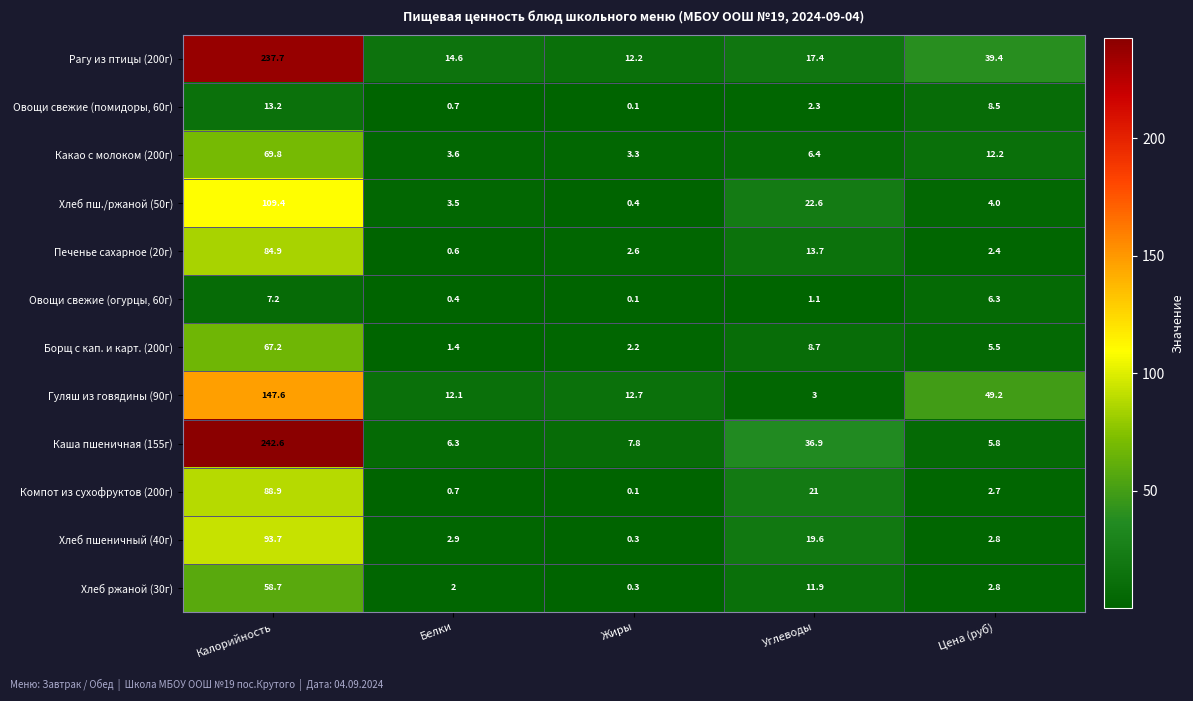

How many series are shown in this chart?

12